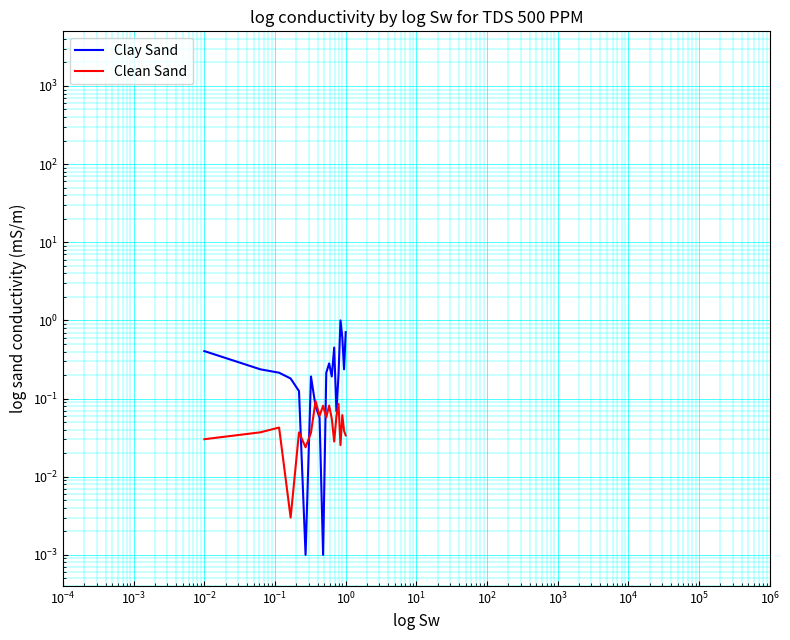

What are all the series names shown in the legend?

Clay Sand, Clean Sand